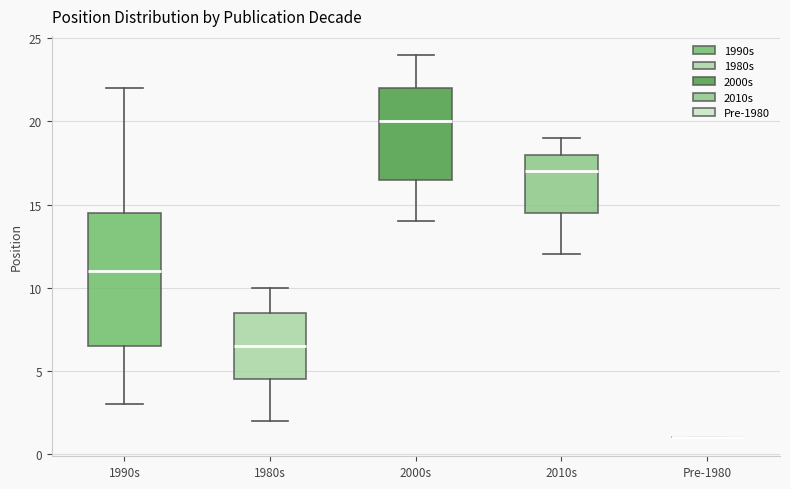

Reading left to right, transcribe this box plot: for each box, give where its median line is, the range the box spans, and where its two whiskers end, as read against the y-axis. The values are not printed on the chart, so give them approximately, as read against the axis.

1990s: median 11.0, box 6.5 to 14.5, whiskers 3.0 to 22.0
1980s: median 6.5, box 4.5 to 8.5, whiskers 2.0 to 10.0
2000s: median 20.0, box 16.5 to 22.0, whiskers 14.0 to 24.0
2010s: median 17.0, box 14.5 to 18.0, whiskers 12.0 to 19.0
Pre-1980: box collapsed to a line at 1.0, whiskers 1.0 to 1.0